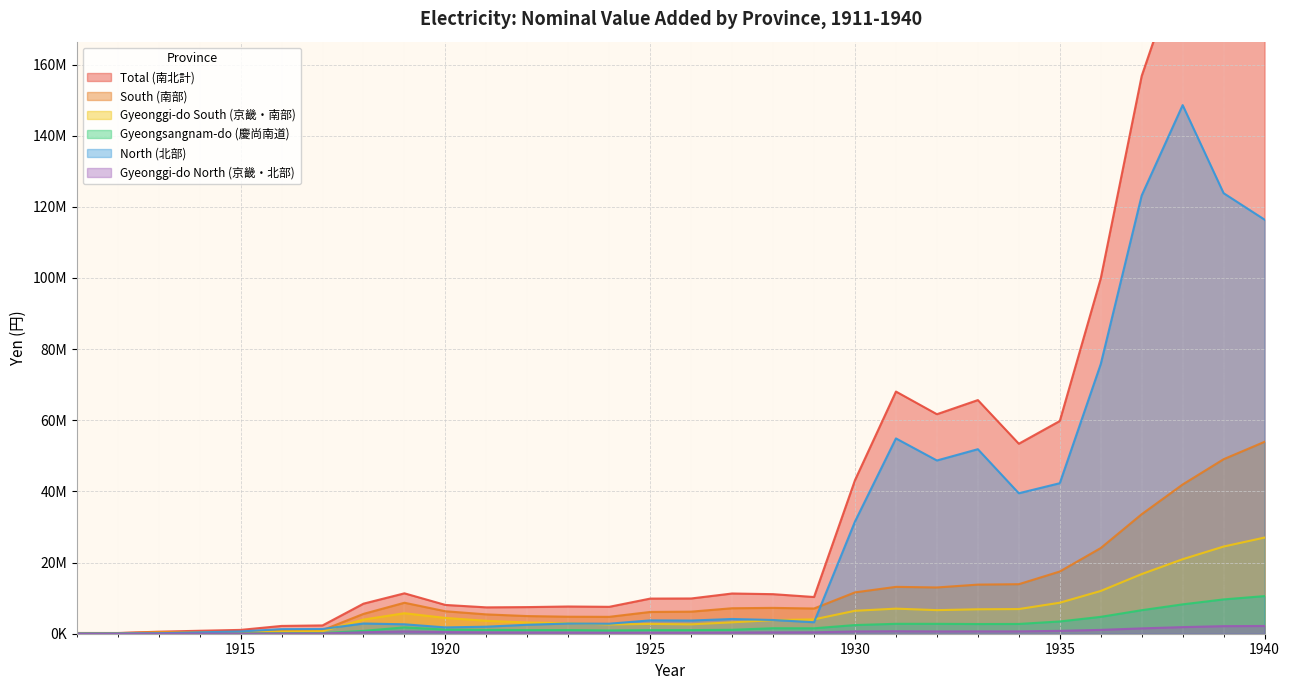

Reading left to right, list all the values displayed in this chart.

Total (南北計): 209197.3	202750.0	571908.3	833043.7	1075867.0	2190942.2	2332301.6	8450475.7	11356678.4	8091182.6	7409941.1	7484464.3	7652232.6	7563317.6	9875860.8	9908859.4	11308137.1	11120806.6	10321106.7	43176014.2	68076585.3	61707379.6	65676971.6	53409713.4	59793565.5	99870583.5	156796887.2	190546783.7	172895971.3	170350345.9
South (南部): 187747.1	165301.6	440916.3	440173.4	436219.5	901390.0	1007967.9	5573925.3	8706394.1	6314877.5	5433409.1	4962474.9	4783358.6	4748642.0	6122148.0	6203836.1	7163971.7	7262669.2	7090413.2	11623921.5	13174535.1	13007638.6	13806544.7	13924123.9	17485215.5	24082203.6	33595181.8	41949972.2	49057031.7	53945910.5
Gyeonggi-do South (京畿・南部): 138946.8	118364.9	295179.1	288996.7	291346.3	627034.3	715023.7	3981370.5	5760709.5	4439300.8	3629559.5	3155962.4	2975621.3	2609891.3	2755520.5	2640039.3	3202020.0	3830012.0	4035904.1	6450131.4	7050954.1	6631004.6	6869770.1	6932304.8	8714506.8	12017610.4	16767982.3	20942783.7	24508512.9	27030238.7
Gyeongsangnam-do (慶尚南道): 48800.2	38027.9	93528.9	94804.9	89079.8	163320.4	167163.3	805080.8	1785186.9	1164953.6	1068662.8	1019588.1	1035510.2	911092.6	1009576.2	1017369.6	1109786.8	1543214.8	1524494.5	2437928.6	2787714.2	2783029.9	2726913.9	2748338.6	3447440.5	4742044.6	6613929.3	8255184.3	9645990.5	10574754.1
North (北部): 21450.3	37448.4	130992.0	392870.3	639647.5	1289552.2	1324333.7	2876550.3	2650284.3	1776305.1	1976531.9	2521989.4	2868874.0	2814675.6	3753712.7	3705023.3	4144165.4	3858137.4	3230693.5	31552092.8	54902050.2	48699740.9	51870426.8	39485589.6	42308349.9	75788379.9	123201705.4	148596811.5	123838939.6	116404435.5
Gyeonggi-do North (京畿・北部): 14963.0	12746.5	31787.3	31121.6	31374.6	67524.3	76999.7	418433.1	621679.0	458511.3	374837.8	327428.4	304430.6	266647.5	278744.4	267205.9	323263.6	386442.2	405294.9	639282.1	695388.0	645572.7	661327.0	657962.1	806515.4	1078805.1	1498139.6	1856100.0	2131451.2	2174752.6